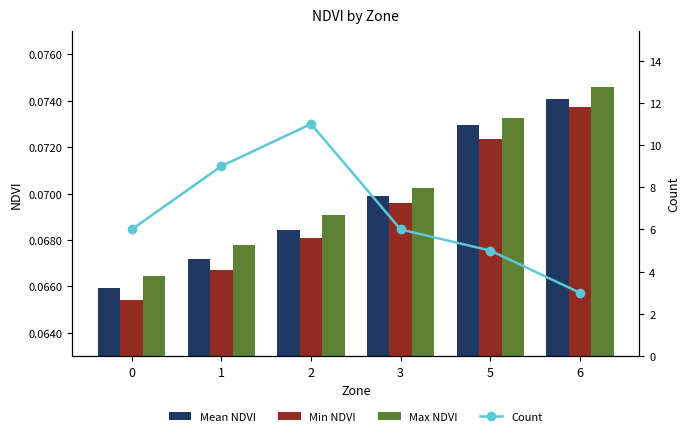

What is the approximate value of Max NDVI at 6?

0.1